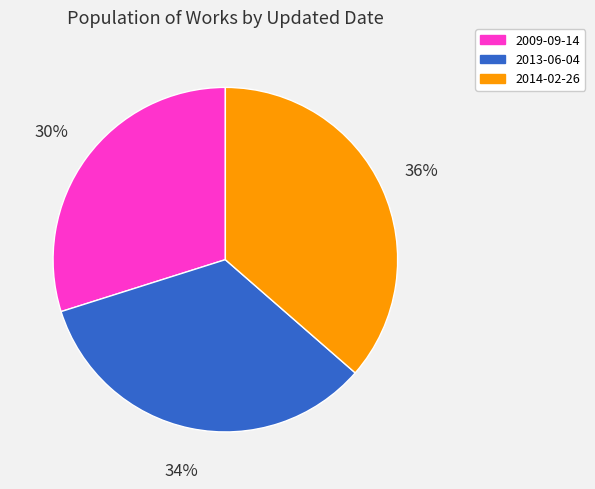

Approximately how many times larger is the value at 2013-06-04 compared to 2009-09-14?

1.1